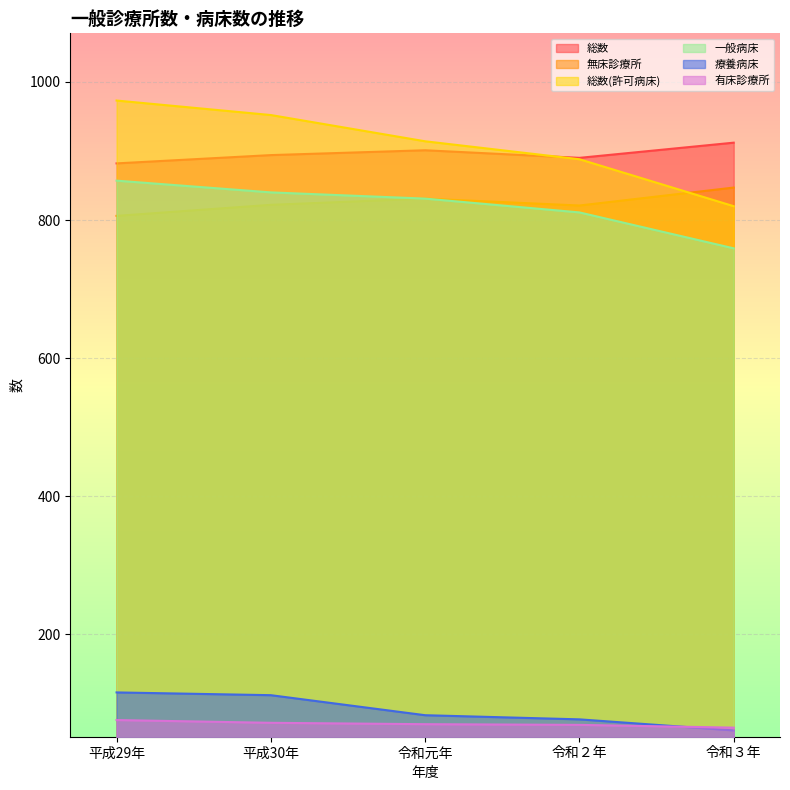

True or false: 療養病床 has a value of 77 at 令和２年.

True